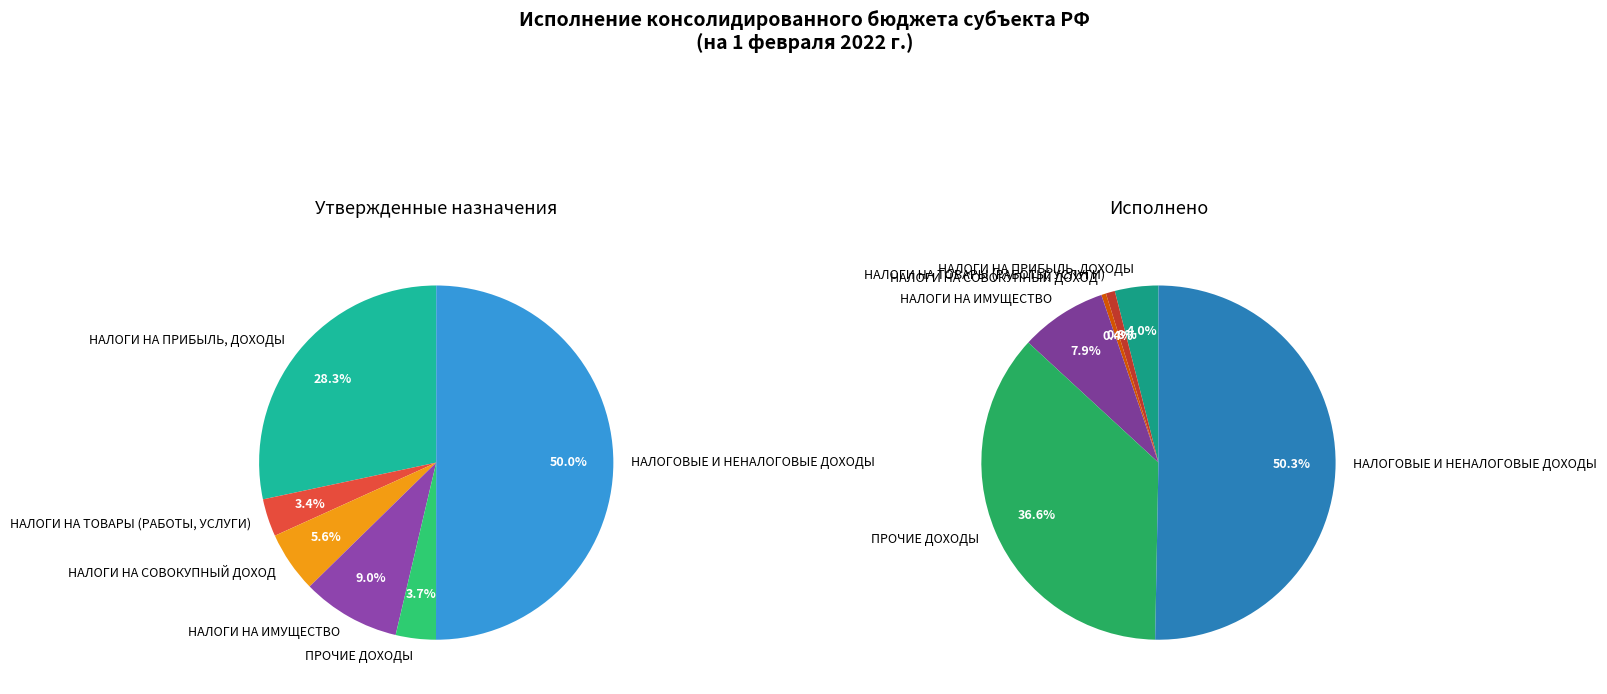

What percentage do НАЛОГИ НА ПРИБЫЛЬ, ДОХОДЫ and НАЛОГИ НА СОВОКУПНЫЙ ДОХОД together represent?

33.9%